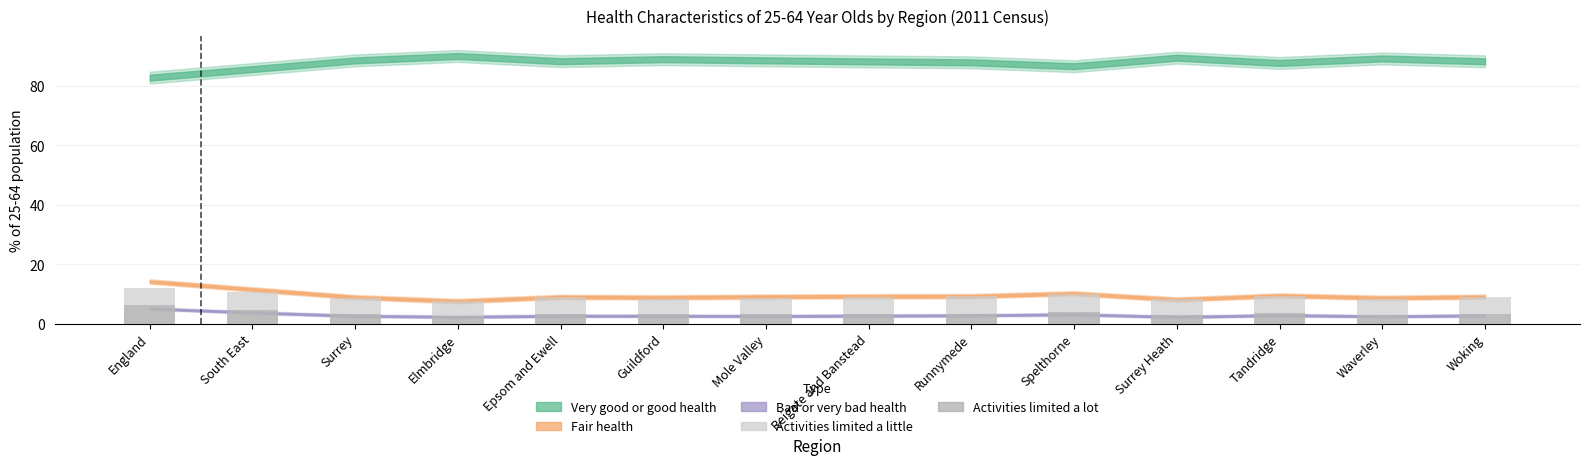

What position from the left is Spelthorne?

10